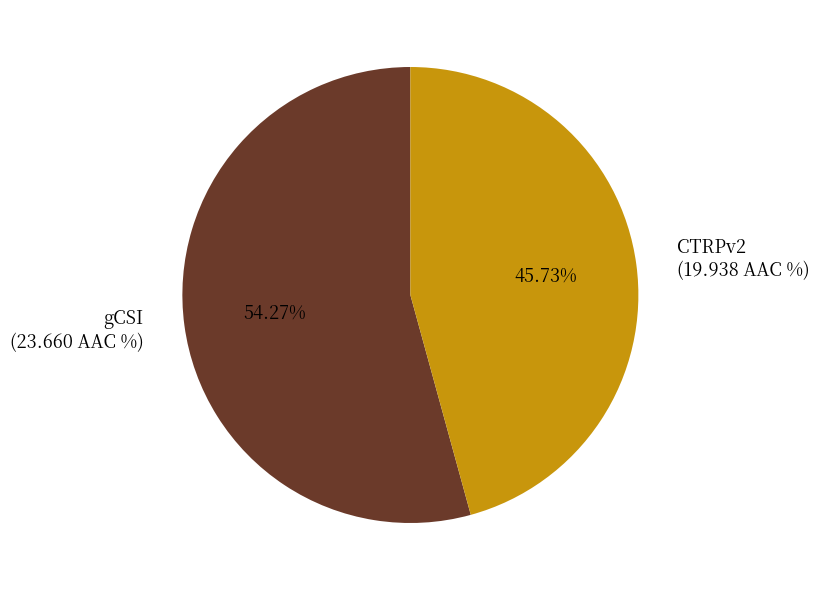

Which category has the smallest portion of the pie?

CTRPv2